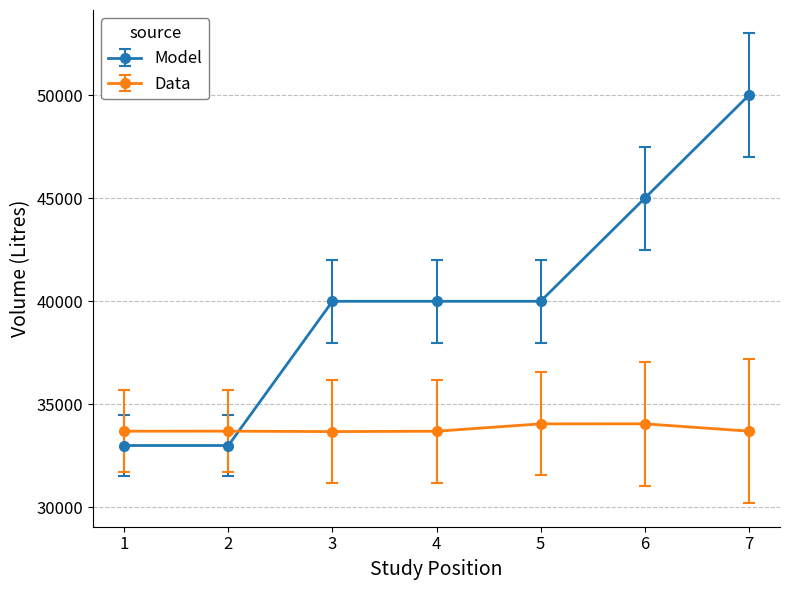

Does the chart have visible grid lines?

Yes